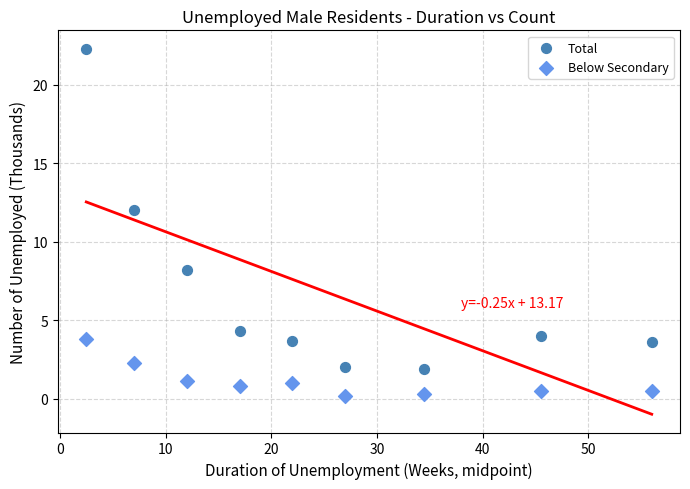

What are all the series names shown in the legend?

Total, Below Secondary